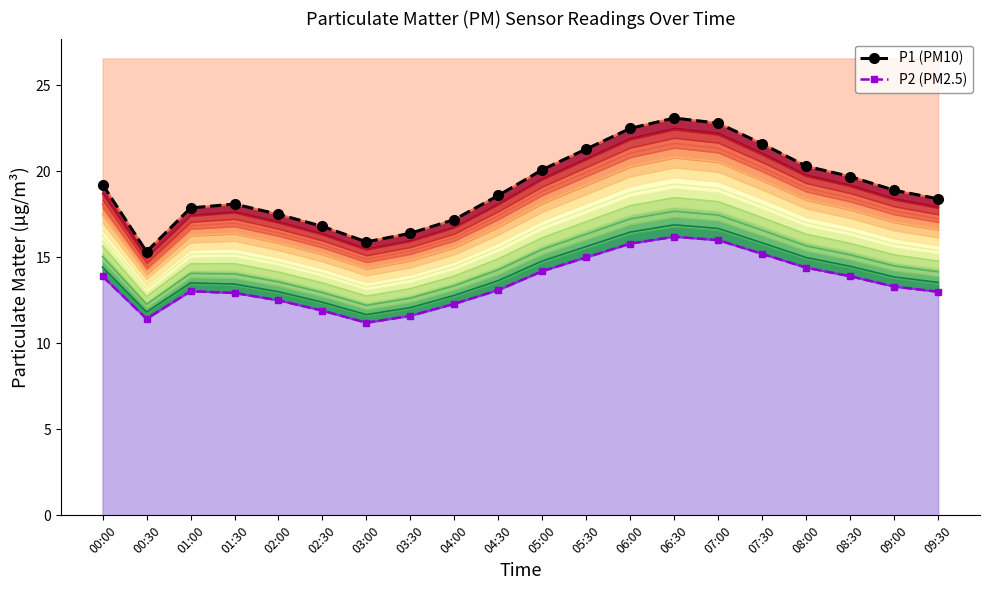

Reading left to right, extract all data points from this chart.

P1 (PM10): 00:00=19.2	00:30=15.3	01:00=17.9	01:30=18.1	02:00=17.5	02:30=16.8	03:00=15.9	03:30=16.4	04:00=17.2	04:30=18.6	05:00=20.1	05:30=21.3	06:00=22.5	06:30=23.1	07:00=22.8	07:30=21.6	08:00=20.3	08:30=19.7	09:00=18.9	09:30=18.4
P2 (PM2.5): 00:00=13.9	00:30=11.4	01:00=13.0	01:30=12.9	02:00=12.5	02:30=11.9	03:00=11.2	03:30=11.6	04:00=12.3	04:30=13.1	05:00=14.2	05:30=15.0	06:00=15.8	06:30=16.2	07:00=16.0	07:30=15.2	08:00=14.4	08:30=13.9	09:00=13.3	09:30=13.0